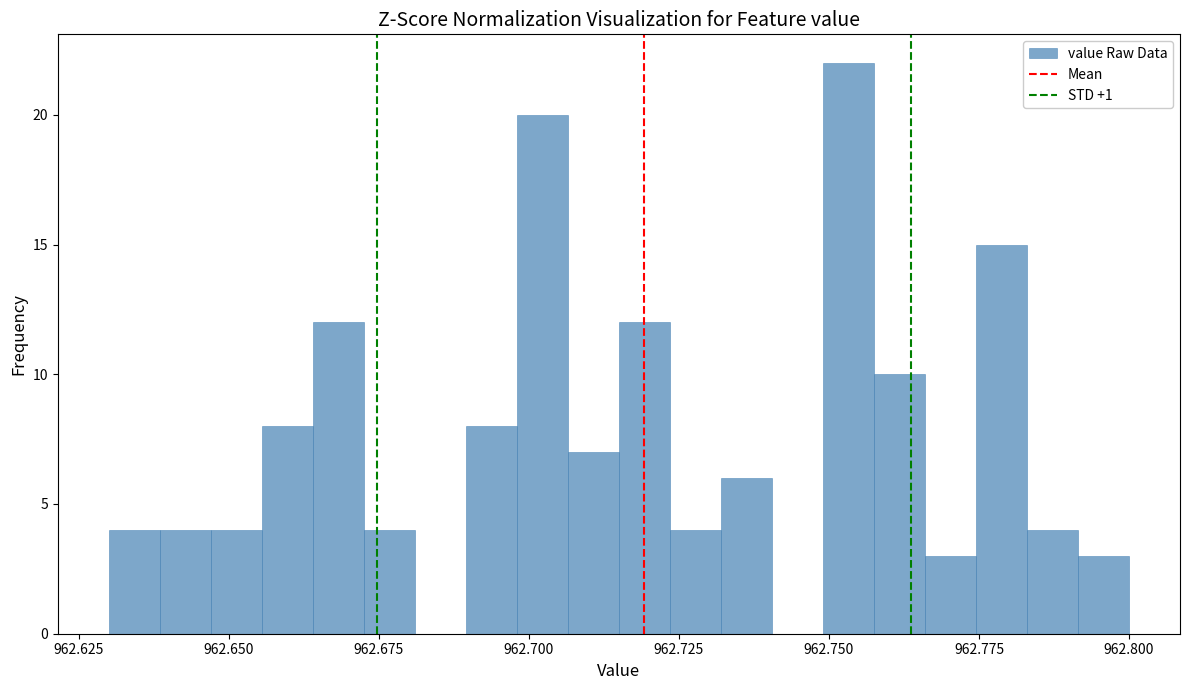

Around what value on the x-axis is the tallest bar? Give the approximate position of its centre, as read against the axis.

962.755